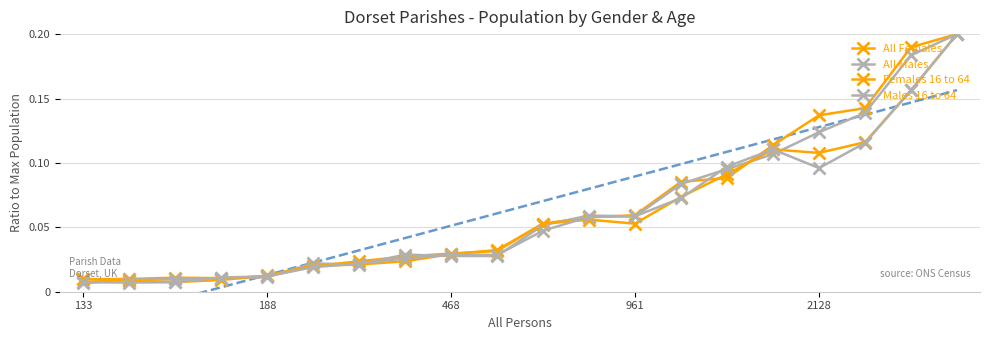

How many lines are shown in the chart?

4